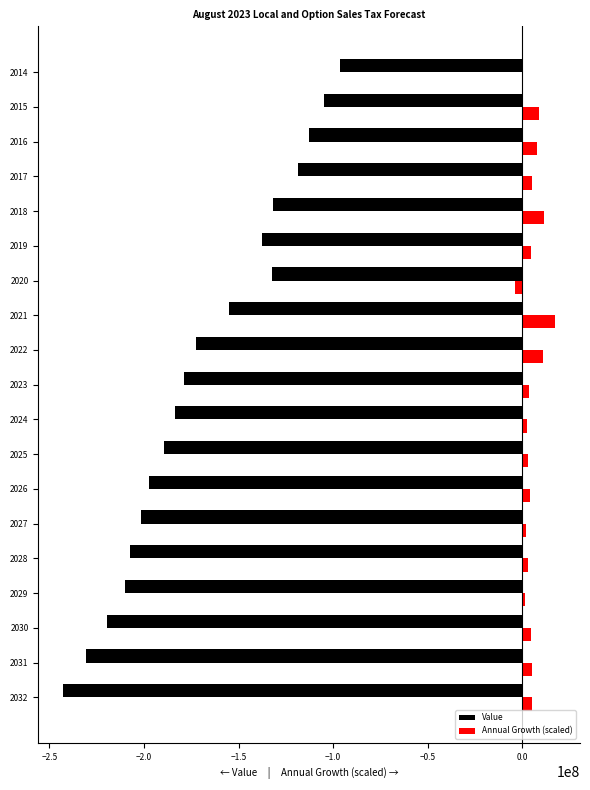

What is the maximum value shown in the chart?

17464389.8